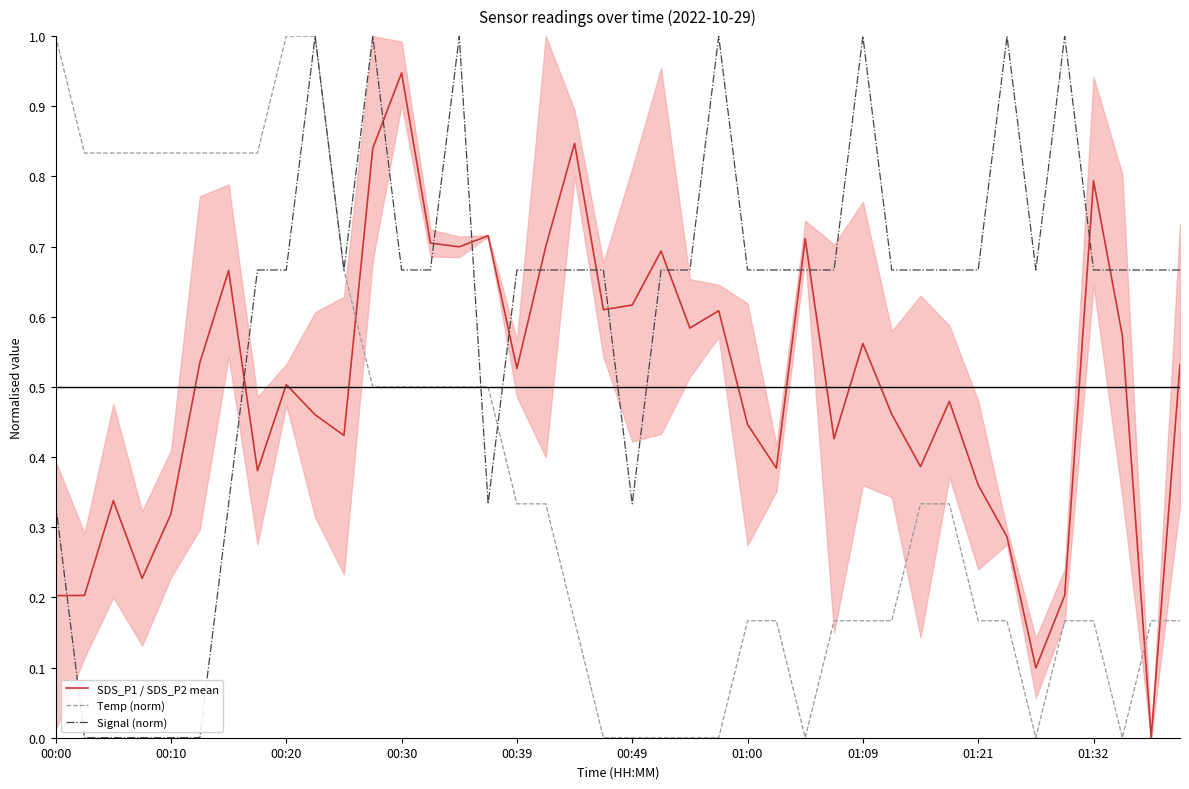

True or false: SDS_P1 / SDS_P2 mean has a value of 0.5 at 00:10.

False